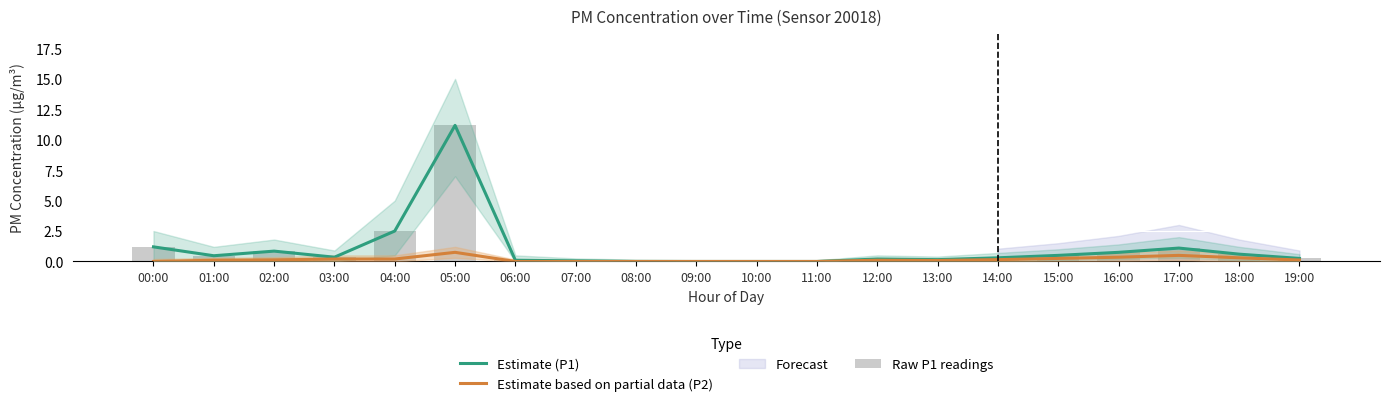

What is the label of the 2nd bar from the right?

18:00